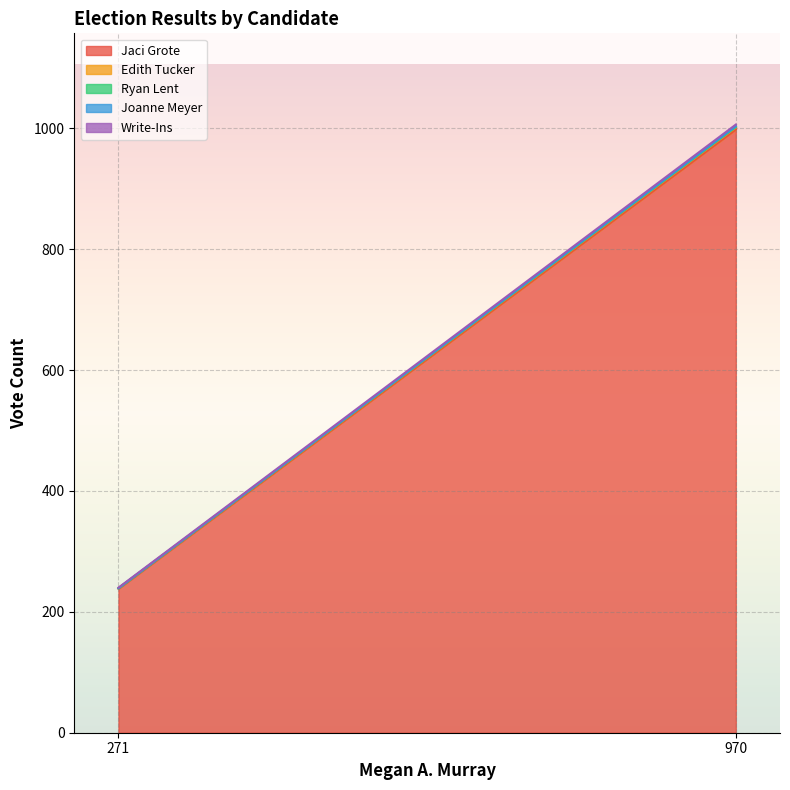

How many data points in Jaci Grote are less than 998?

1